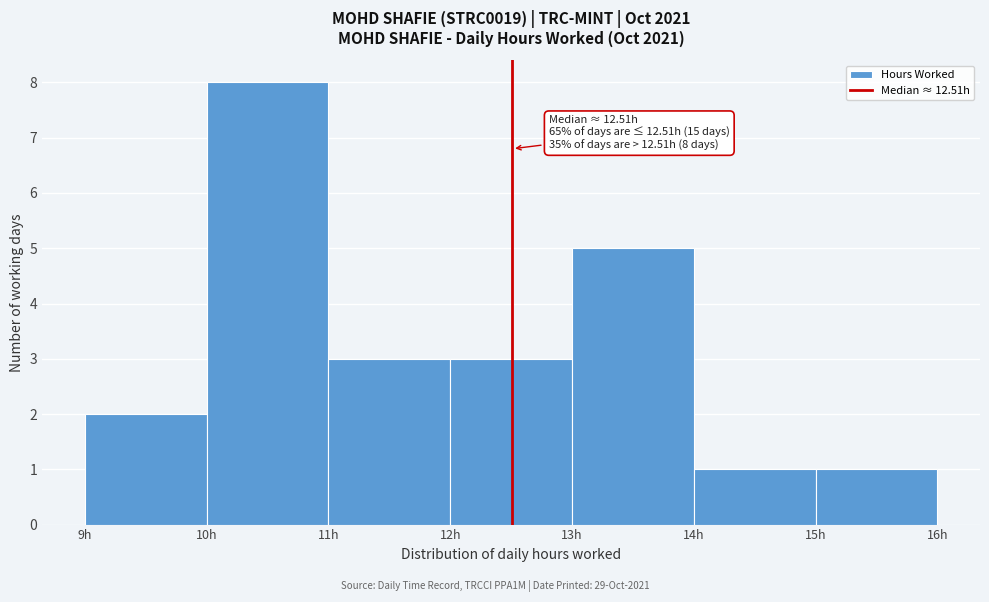

Over which range of the x-axis is the bar tallest?

10 to 11